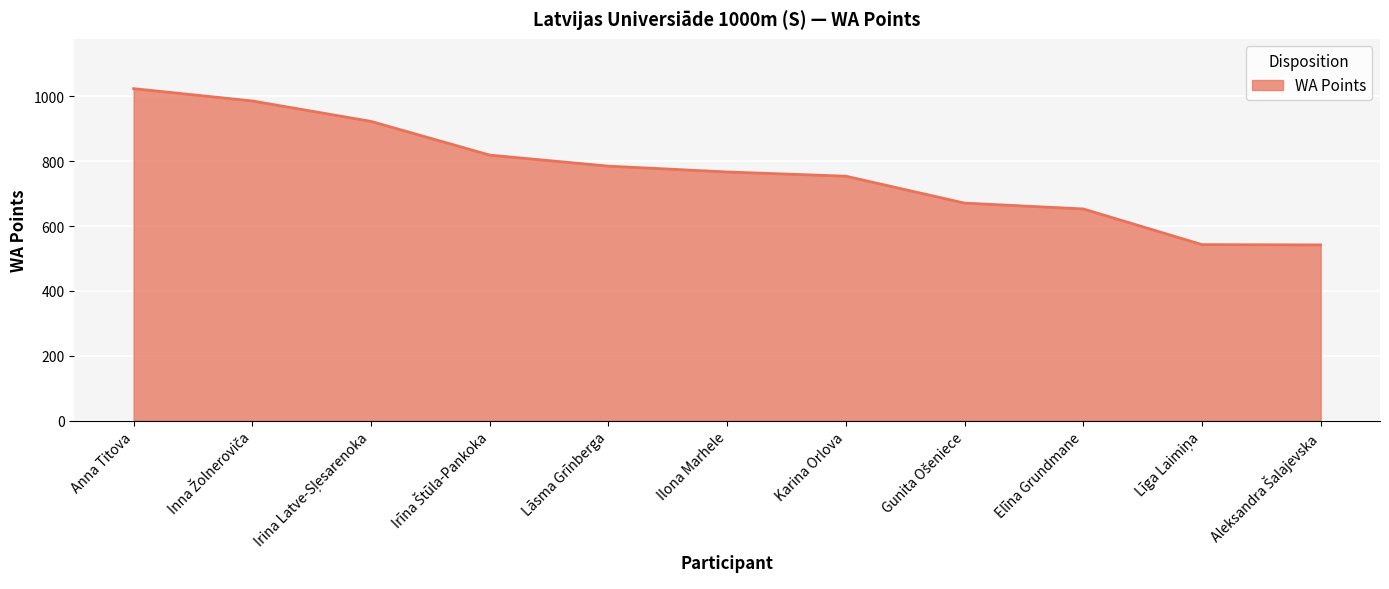

How many lines are shown in the chart?

1